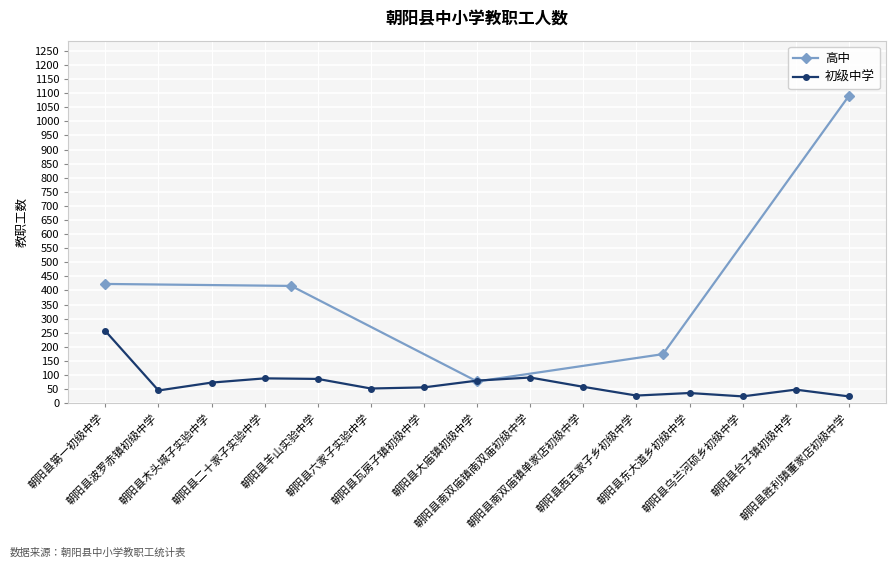

How many interior local valleys does the 高中 series have?

1